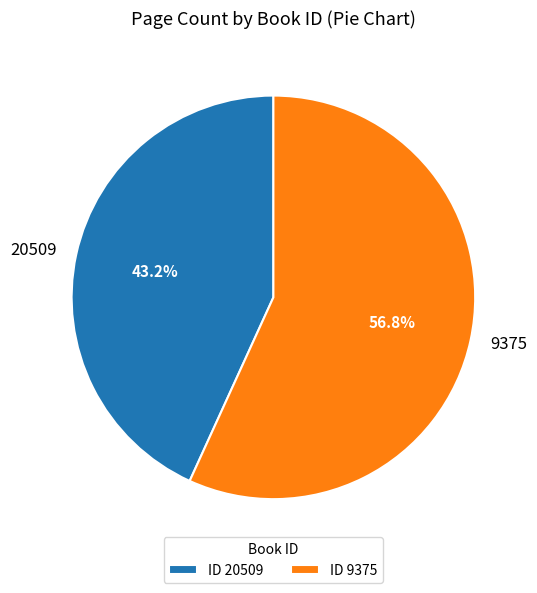

Rank the categories by value from lowest to highest.

20509, 9375